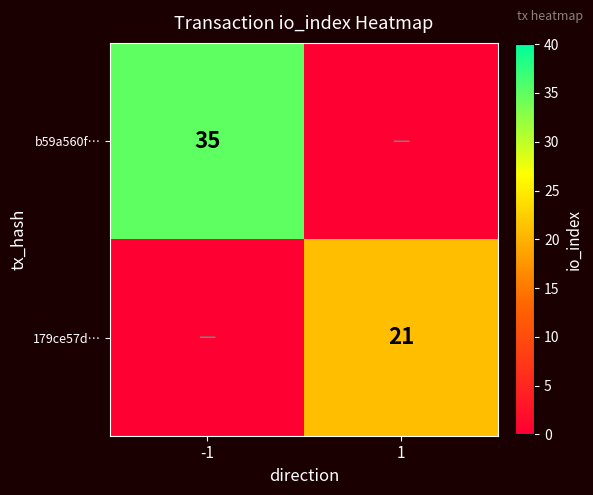

Is it true that b59a560f… equals 35 at -1?

True